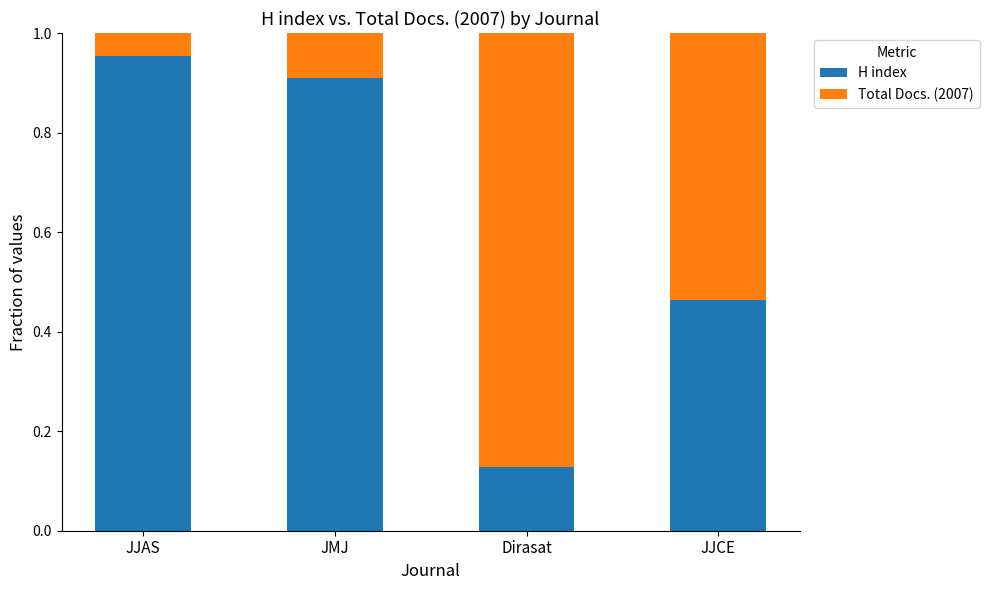

What is the difference between the maximum and minimum values in the H index series?

0.8